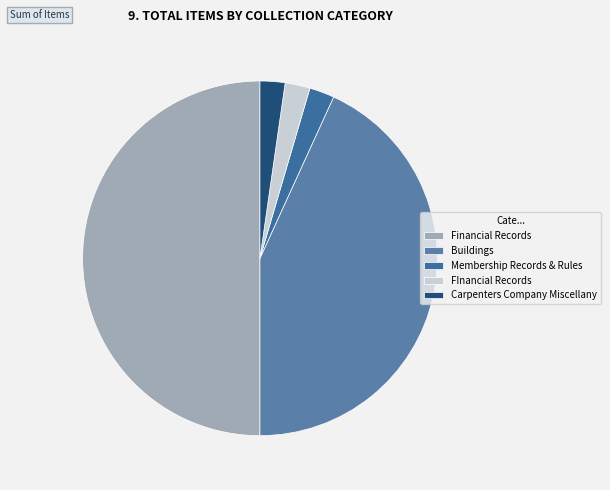

What is the change in value from Financial Records to Membership Records & Rules?

-21